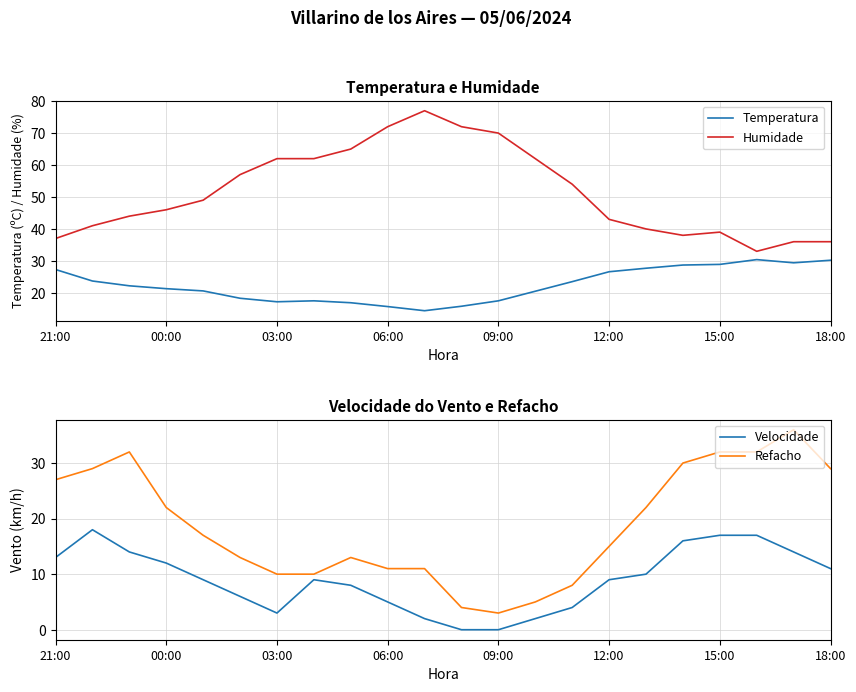

At which category does Humidade reach its first local valley?

17